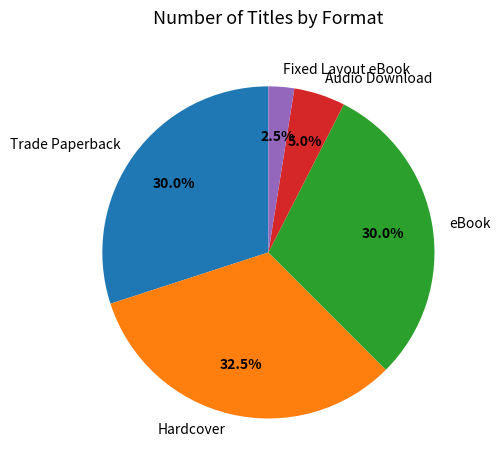

To the nearest percent, what is the average slice percentage?

20%